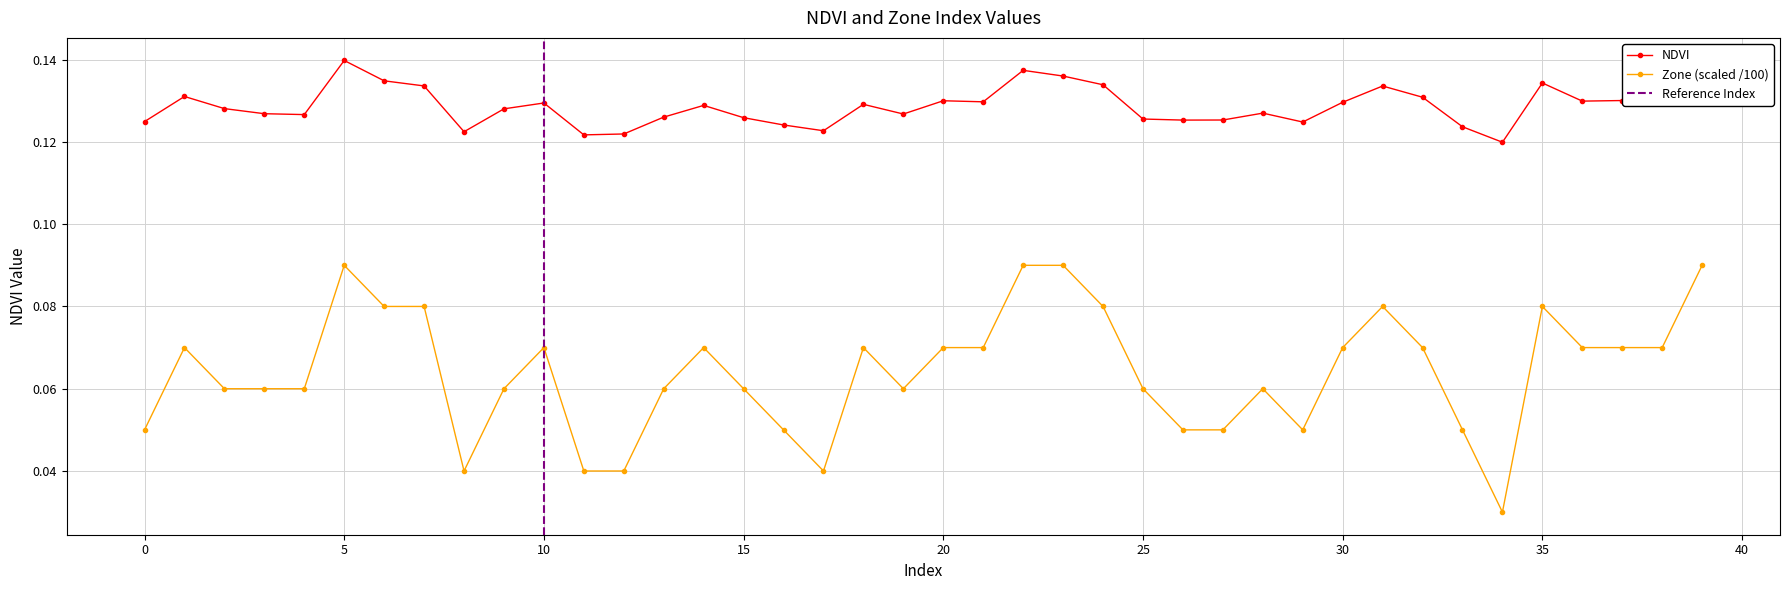

At which category does Zone reach its first local peak?

1